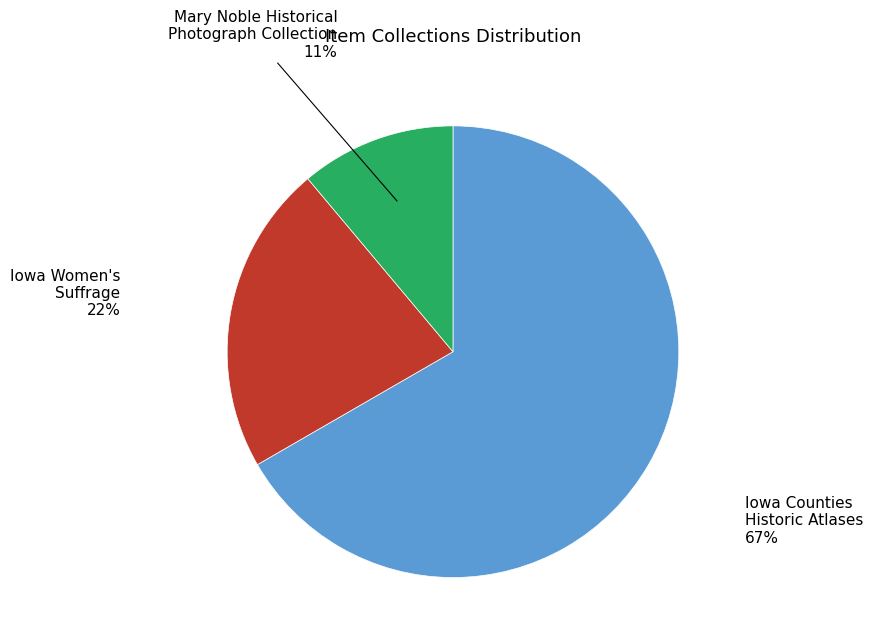

Which has a higher value, Iowa Women's Suffrage or Mary Noble Historical Photograph Collection?

Iowa Women's Suffrage